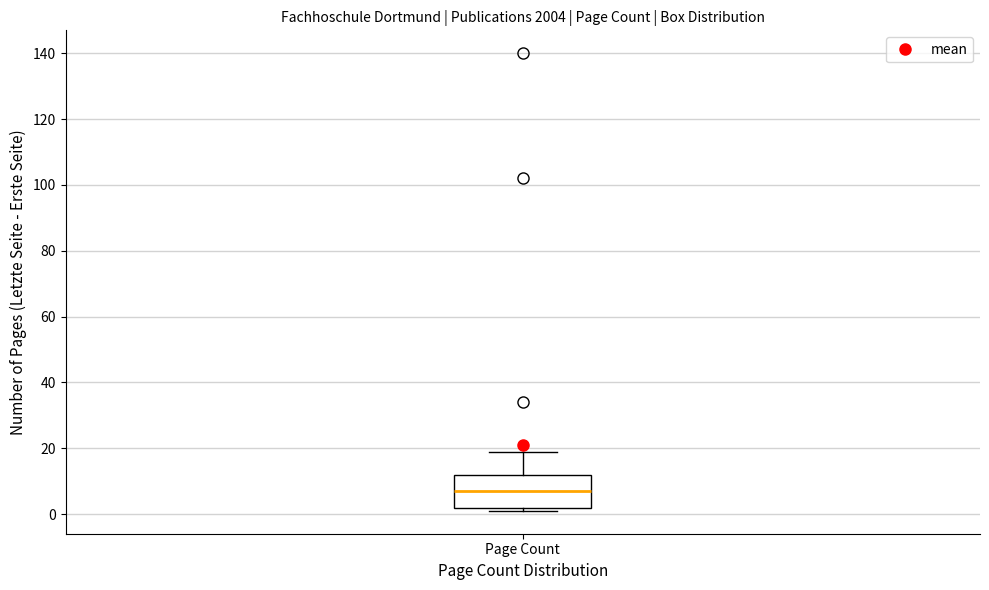

Transcribe this box plot: give where the median line is, the range the box spans, and where the two whiskers end, as read against the y-axis. The values are not printed on the chart, so give them approximately, as read against the axis.

median 8, box 2 to 12, whiskers 2 (just below the box's lower edge) to 20